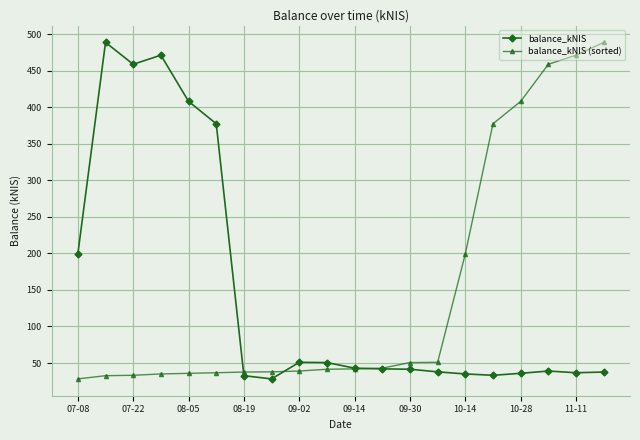

What is the greatest value displayed?

488.7